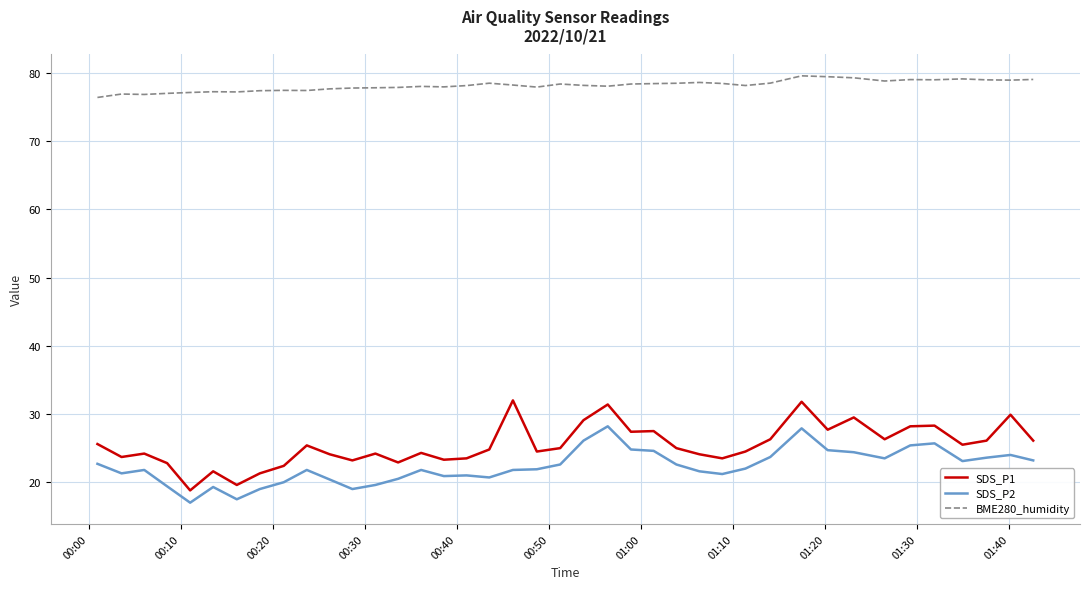

Which series has the largest range (max minus min)?

SDS_P1